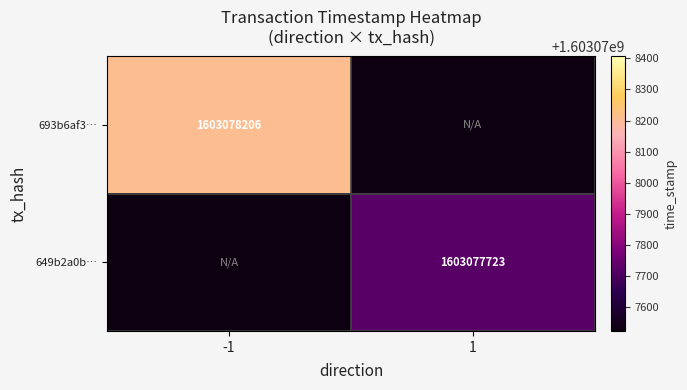

Is it true that 649b2a0b… equals 702516118 at 1?

False